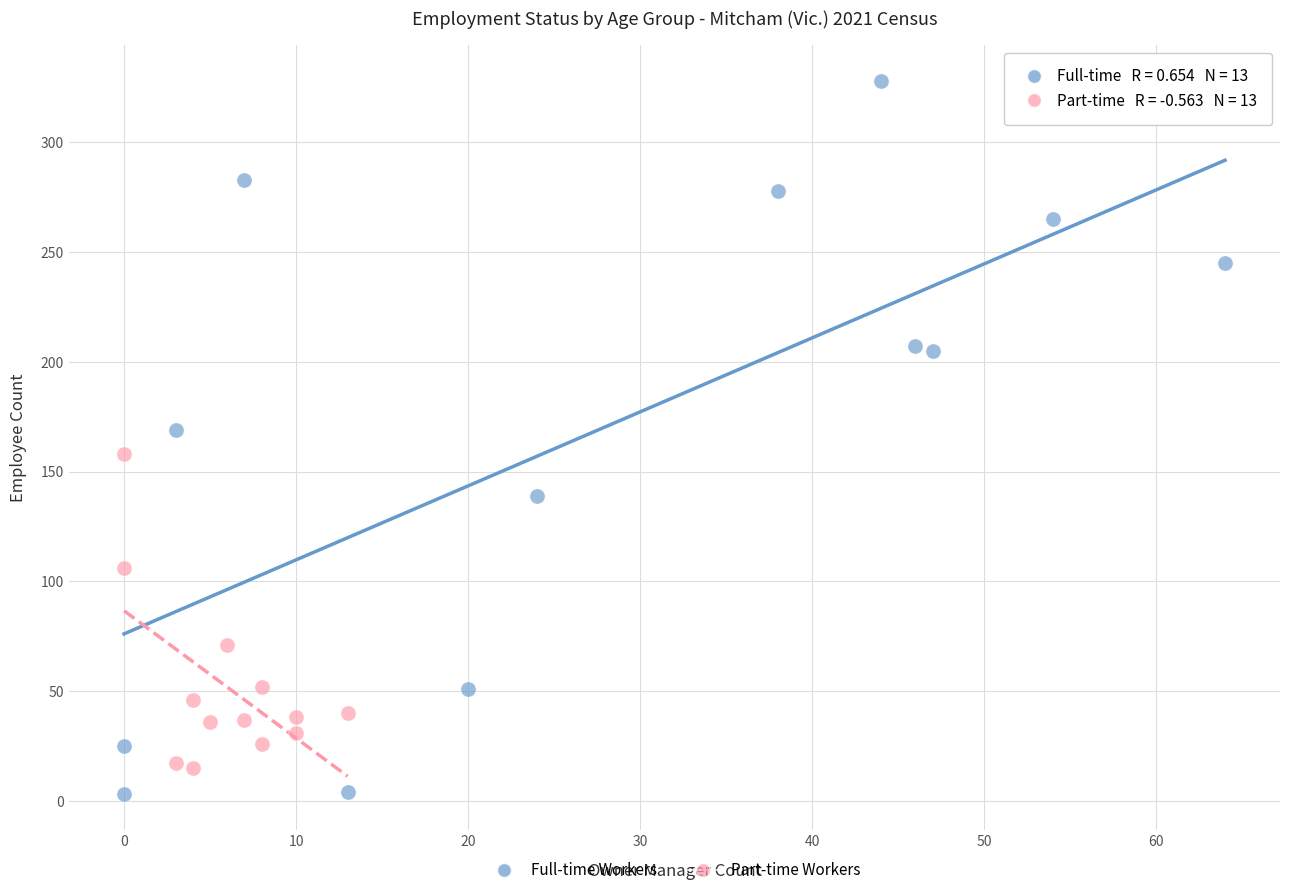

Which series reaches the minimum Y coordinate?

Full-time Workers